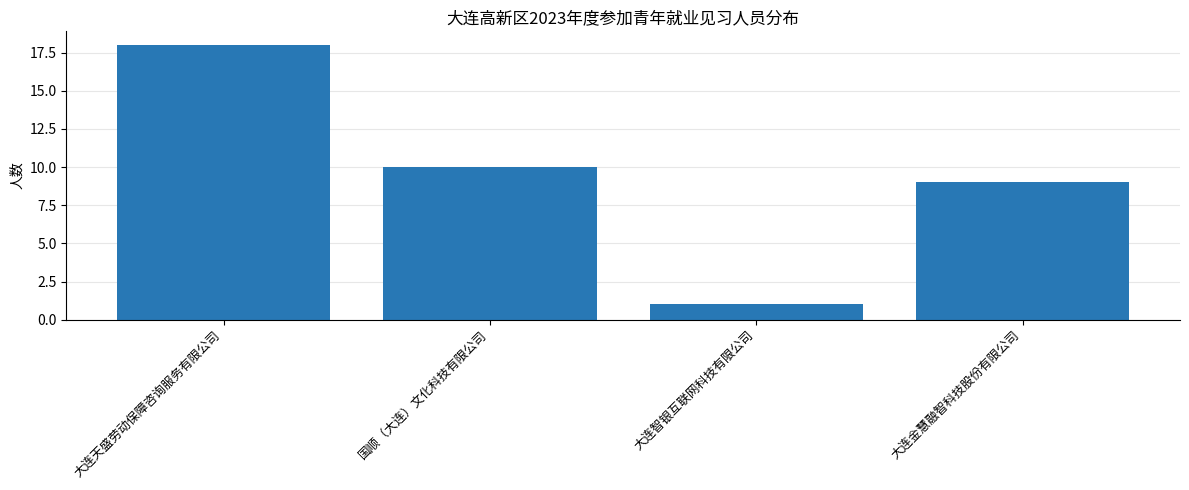

Reading left to right, transcribe all the data shown in this chart.

大连天盛劳动保障咨询服务有限公司=18	国顺（大连）文化科技有限公司=10	大连智银互联网科技有限公司=1	大连金慧融智科技股份有限公司=9